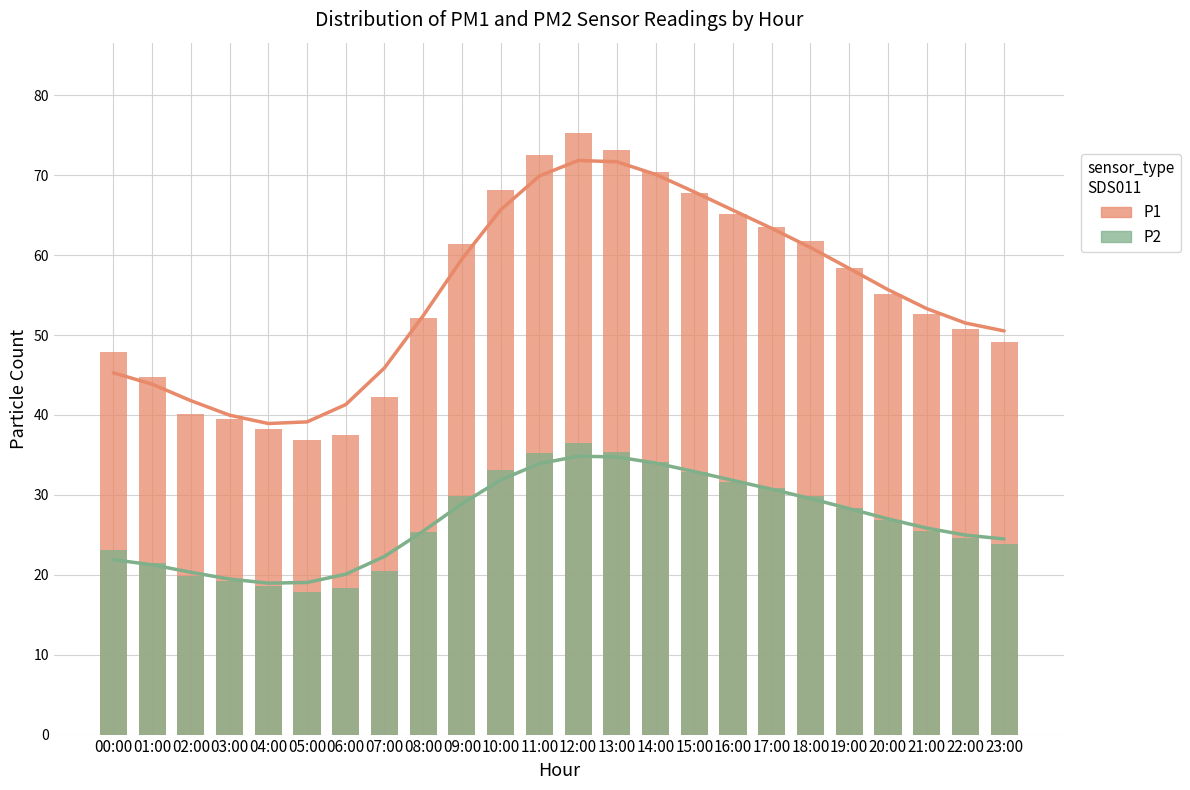

What is the sum of all P2 values?

642.5